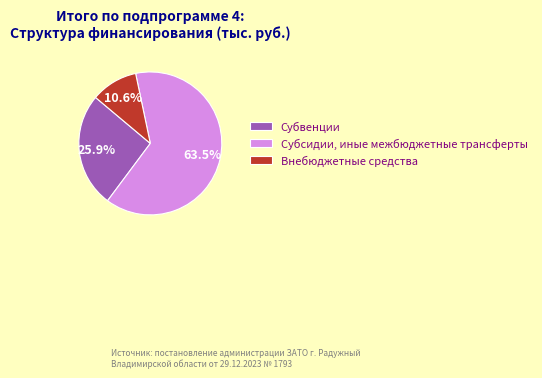

What is the largest slice in the pie chart?

Субсидии, иные межбюджетные трансферты